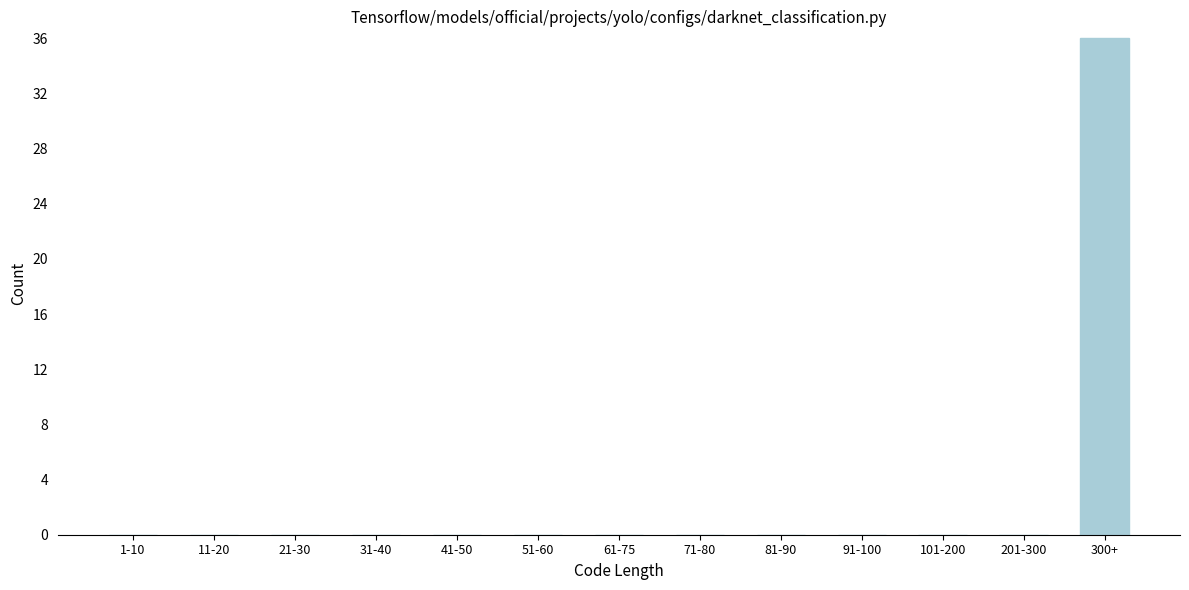

Reading left to right, transcribe all the data shown in this chart.

1-10=0	11-20=0	21-30=0	31-40=0	41-50=0	51-60=0	61-75=0	71-80=0	81-90=0	91-100=0	101-200=0	201-300=0	300+=36